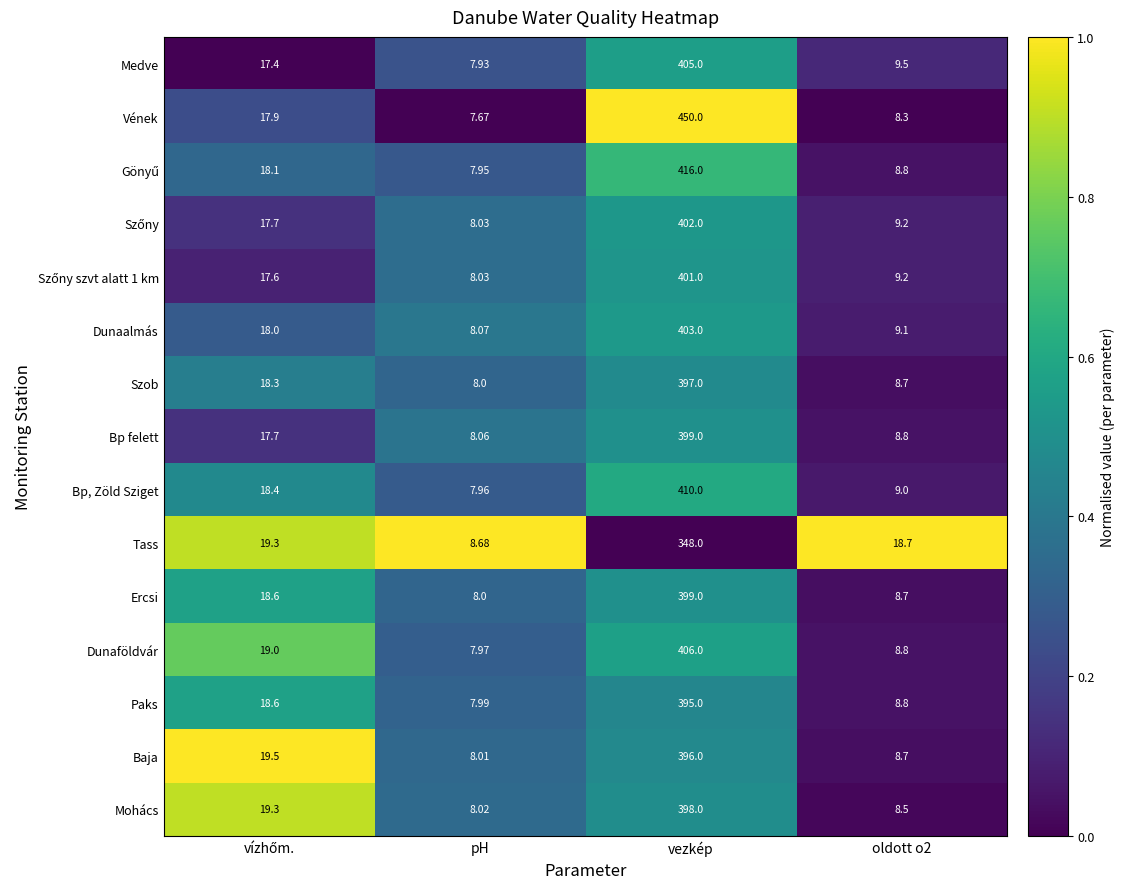

What is the difference between the highest and lowest values at vezkép?

102.0